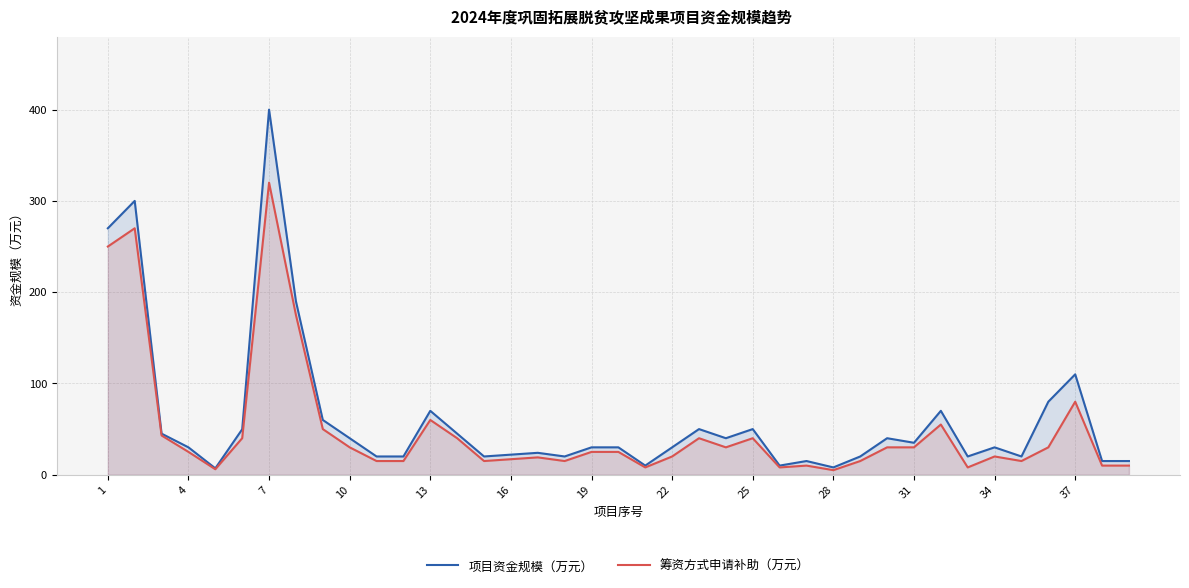

Which series has the largest range (max minus min)?

项目资金规模（万元）